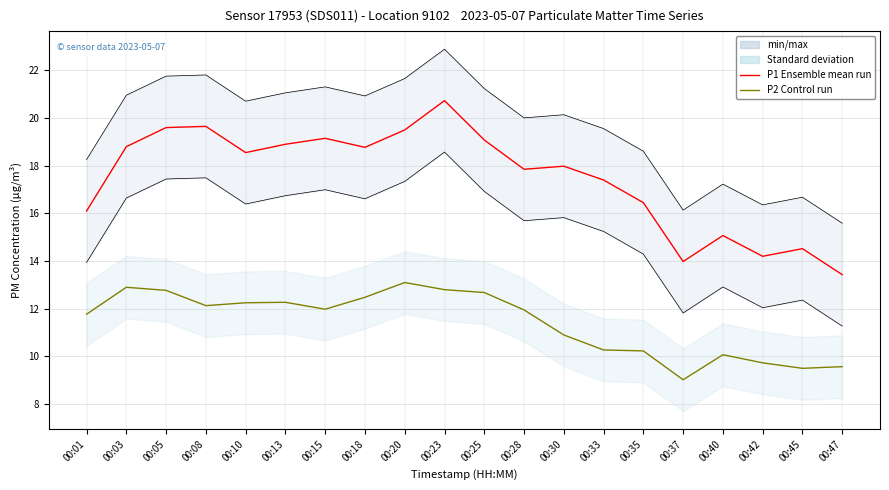

Reading right to left, list all the values displayed in this chart.

P1 (Ensemble mean run): 00:47=13.4	00:45=14.5	00:42=14.2	00:40=15.1	00:37=14.0	00:35=16.4	00:33=17.4	00:30=18.0	00:28=17.9	00:25=19.1	00:23=20.7	00:20=19.5	00:18=18.8	00:15=19.1	00:13=18.9	00:10=18.6	00:08=19.6	00:05=19.6	00:03=18.8	00:01=16.1
P2 (Control run): 00:47=9.6	00:45=9.5	00:42=9.7	00:40=10.1	00:37=9.0	00:35=10.2	00:33=10.3	00:30=10.9	00:28=11.9	00:25=12.7	00:23=12.8	00:20=13.1	00:18=12.5	00:15=12.0	00:13=12.3	00:10=12.2	00:08=12.1	00:05=12.8	00:03=12.9	00:01=11.8